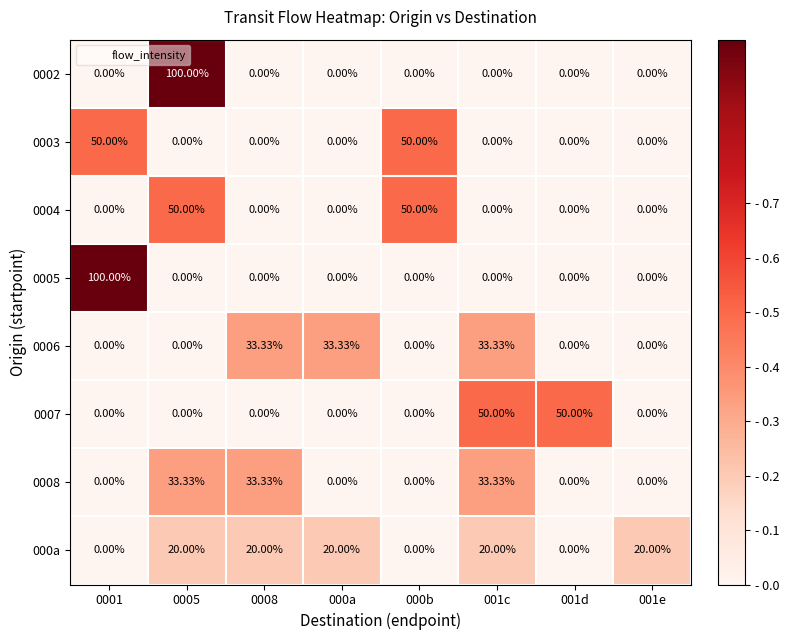

Which series has the largest range (max minus min)?

0002